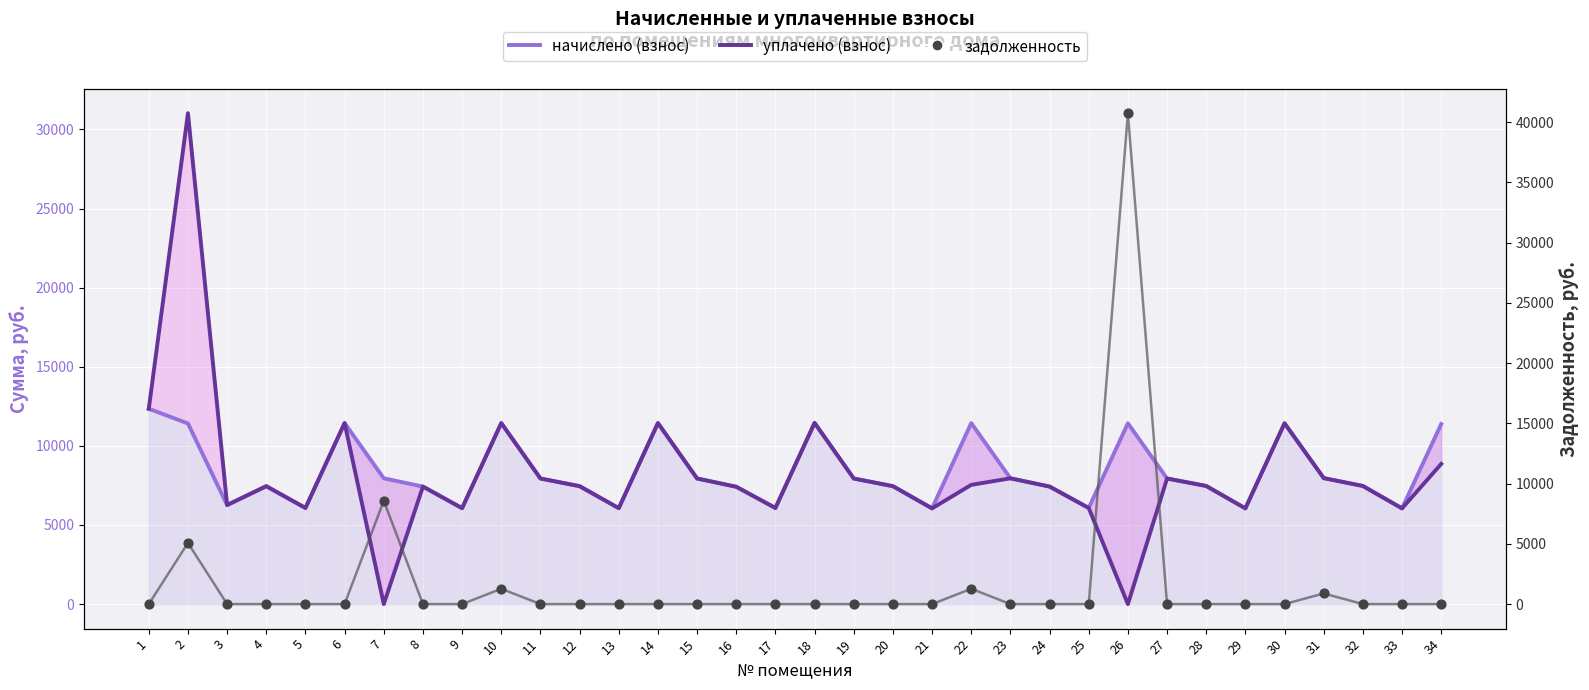

Which series contains the highest Y value?

задолженность